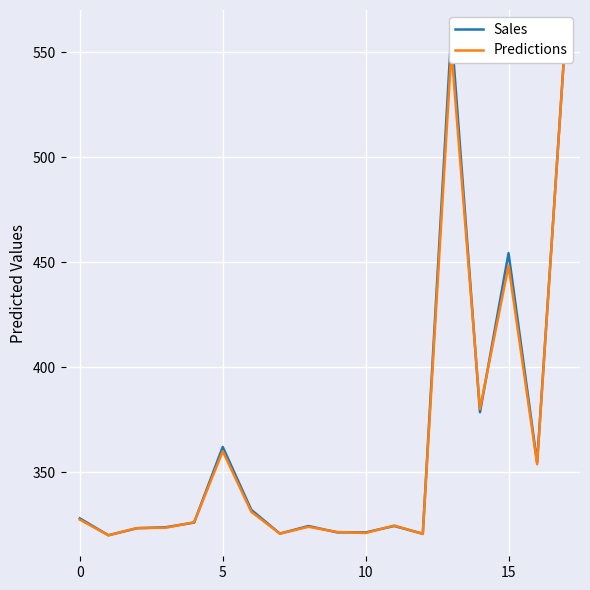

What is the highest value of the Sales series?

560.0